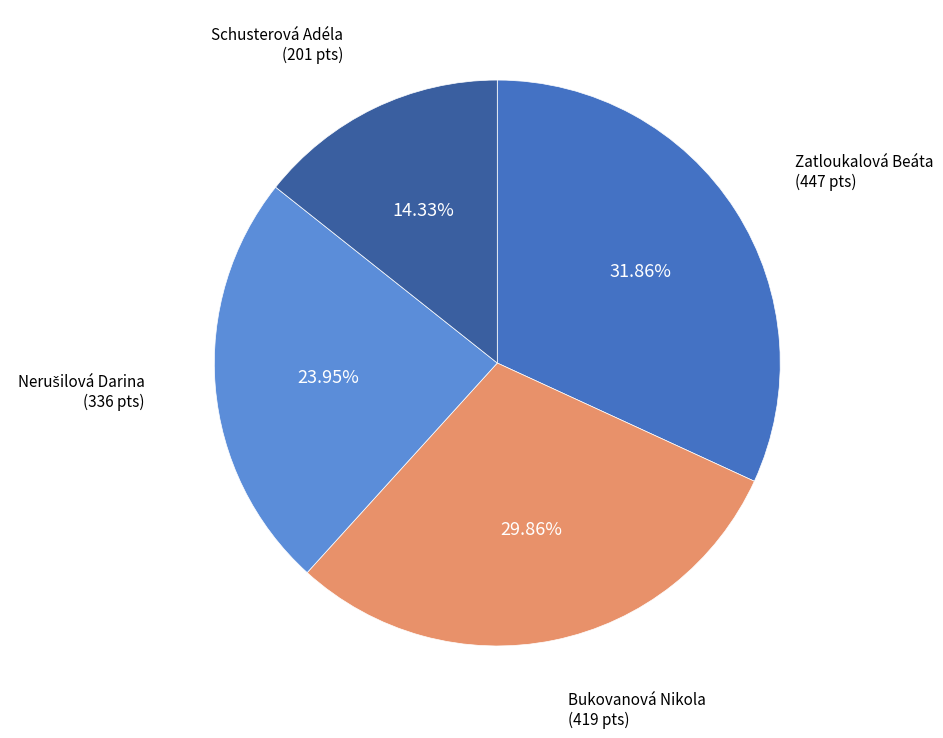

Does any single category account for the majority?

No